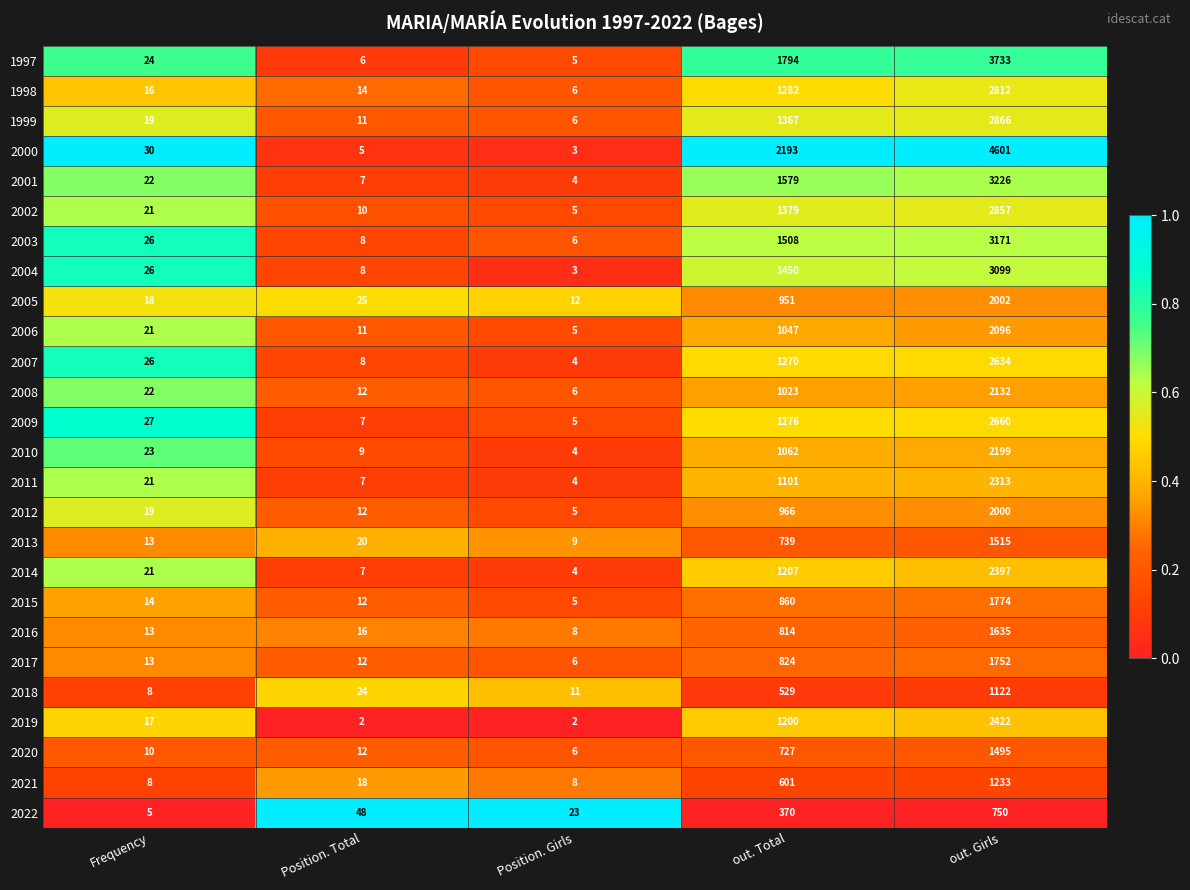

What is the approximate value of 2010 at Position. Girls?

4